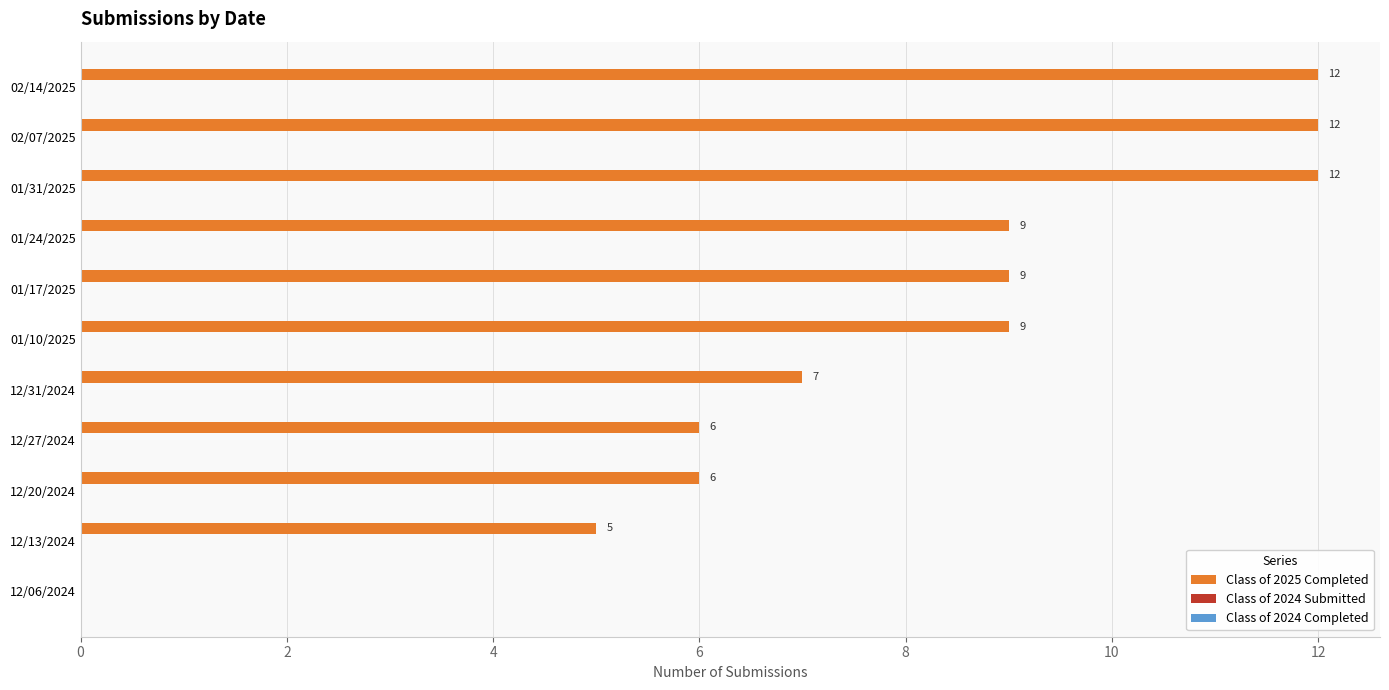

Does the chart contain stacked bars?

No